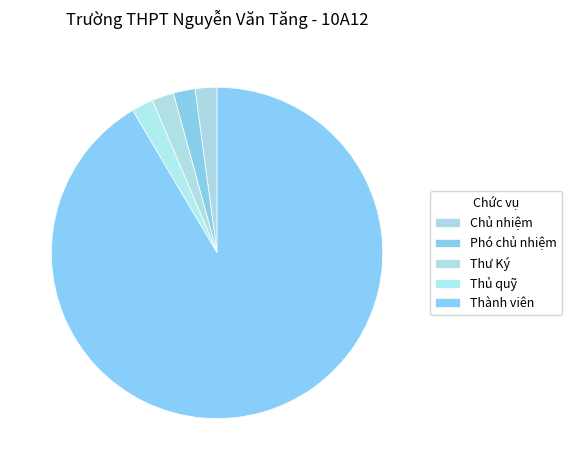

Count the number of slices in the pie.

5